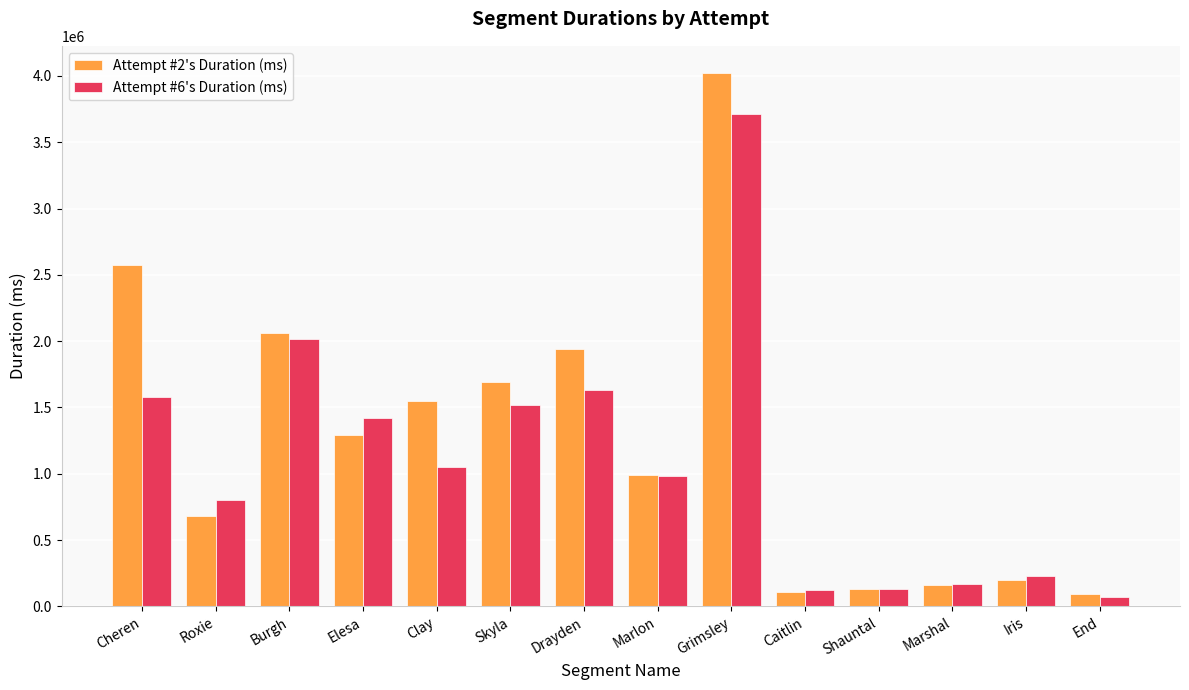

Rank the series by their average value, from highest to lowest.

Attempt #2's Duration (ms), Attempt #6's Duration (ms)